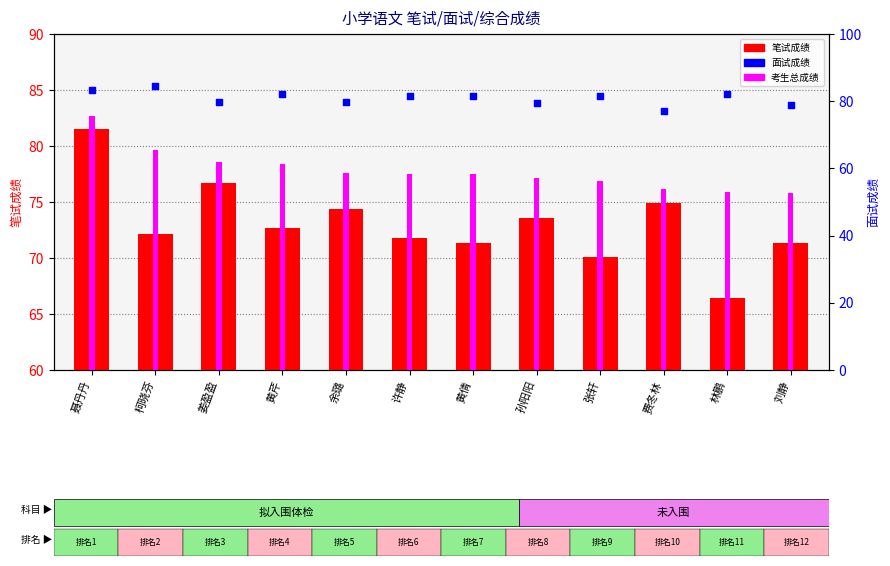

What are all the series names shown in the legend?

笔试成绩, 考生总成绩, 面试成绩